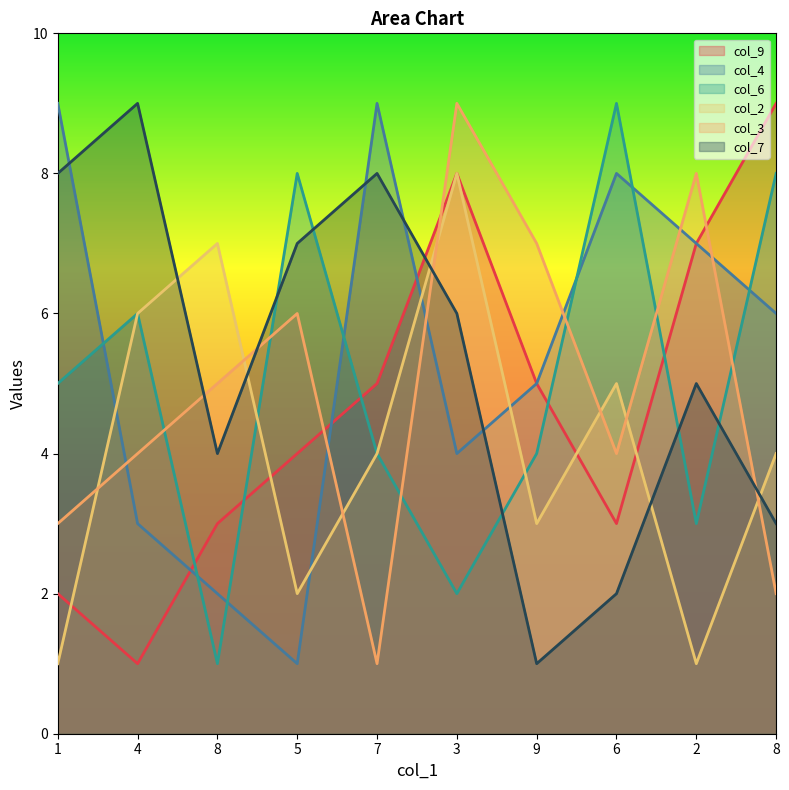

True or false: col_3 and col_9 intersect in this chart.

True